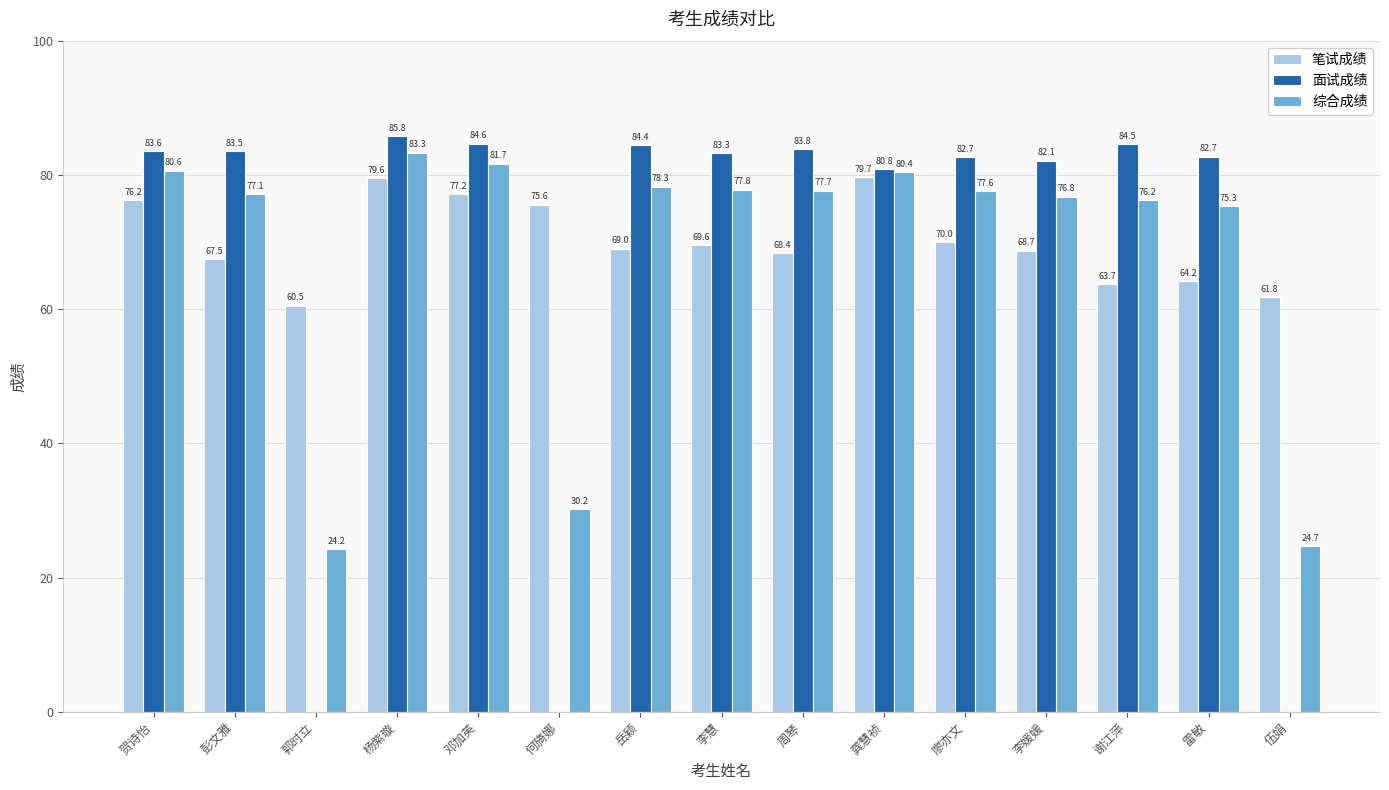

What is the sum of all 综合成绩 values?

1021.8